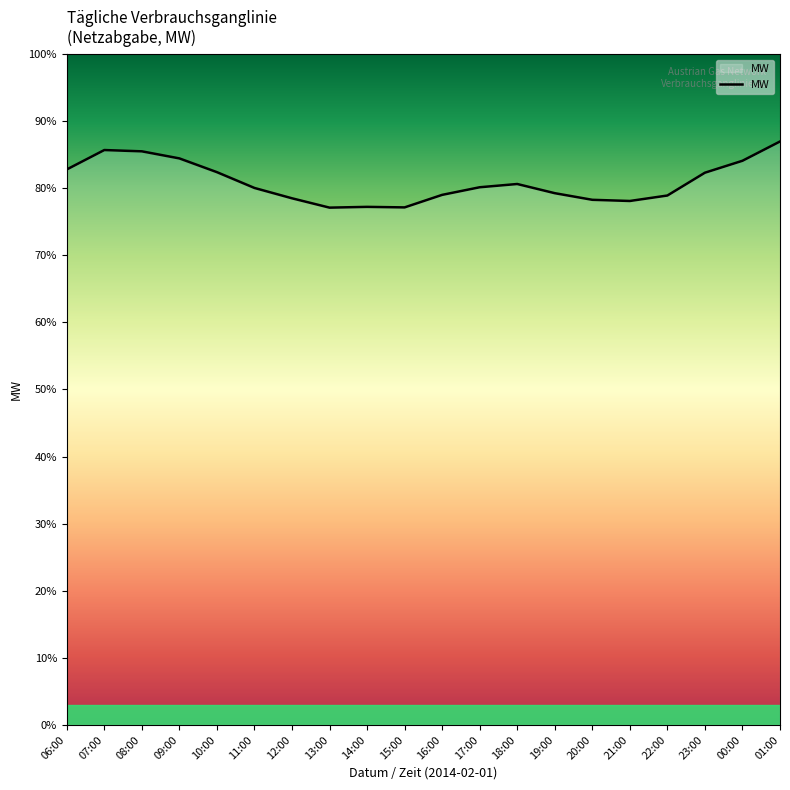

Is this an area chart (filled region under the line)?

Yes